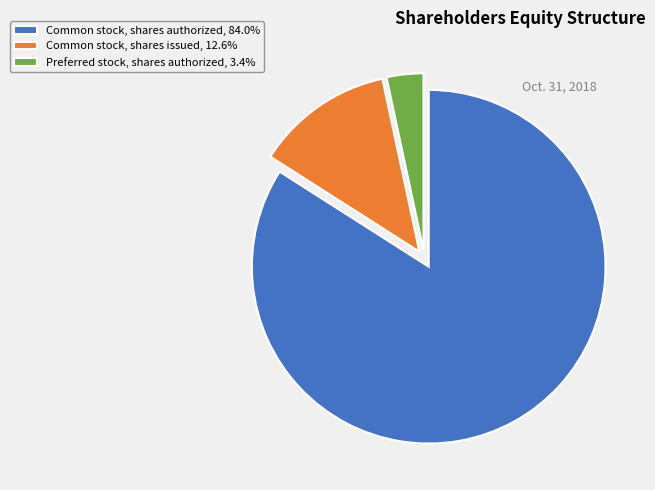

Is Preferred stock, shares authorized the majority of the pie?

No